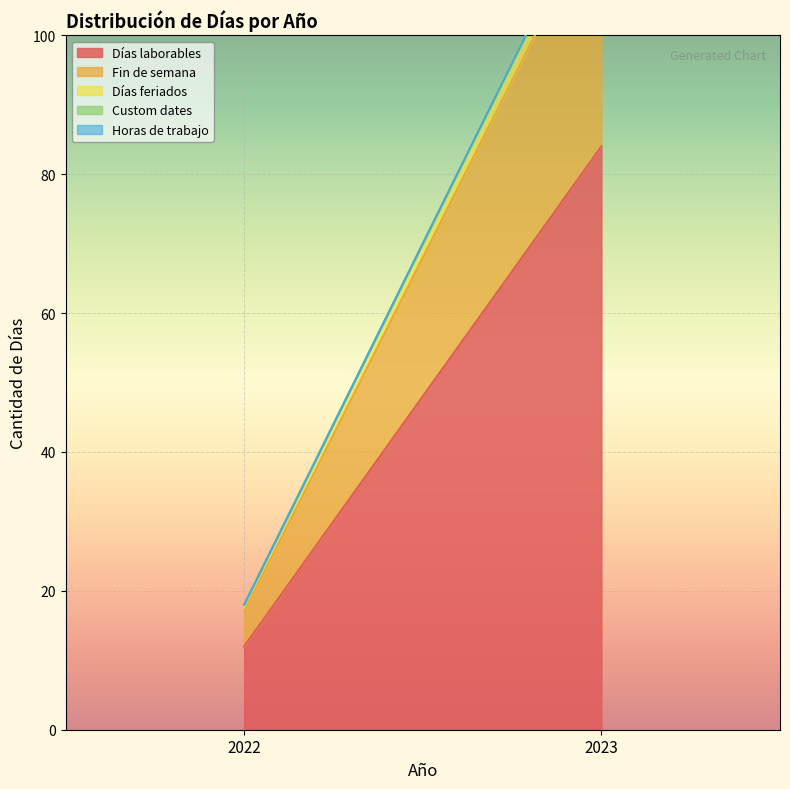

Reading left to right, list all the values displayed in this chart.

Días laborables: 2022=12	2023=84
Fin de semana: 2022=5	2023=35
Días feriados: 2022=1	2023=3
Custom dates: 2022=0	2023=0
Horas de trabajo: 2022=0	2023=0